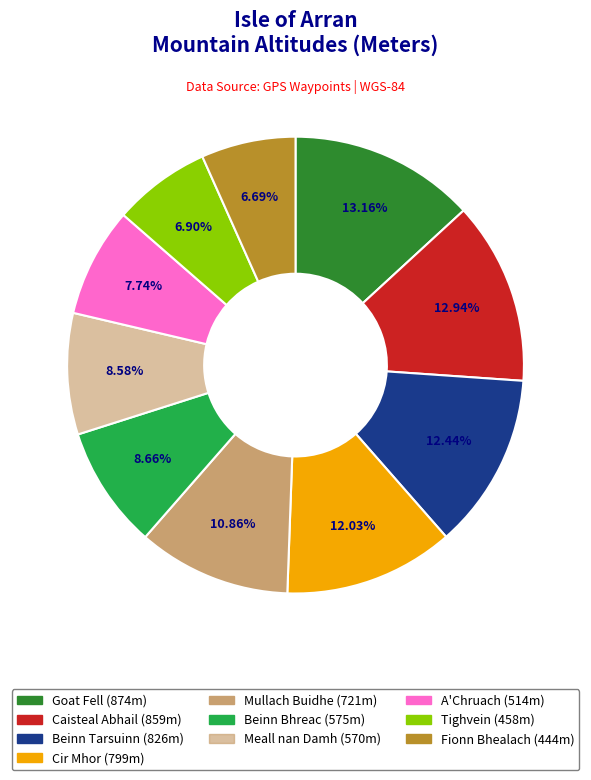

How many slices are in this pie chart?

10